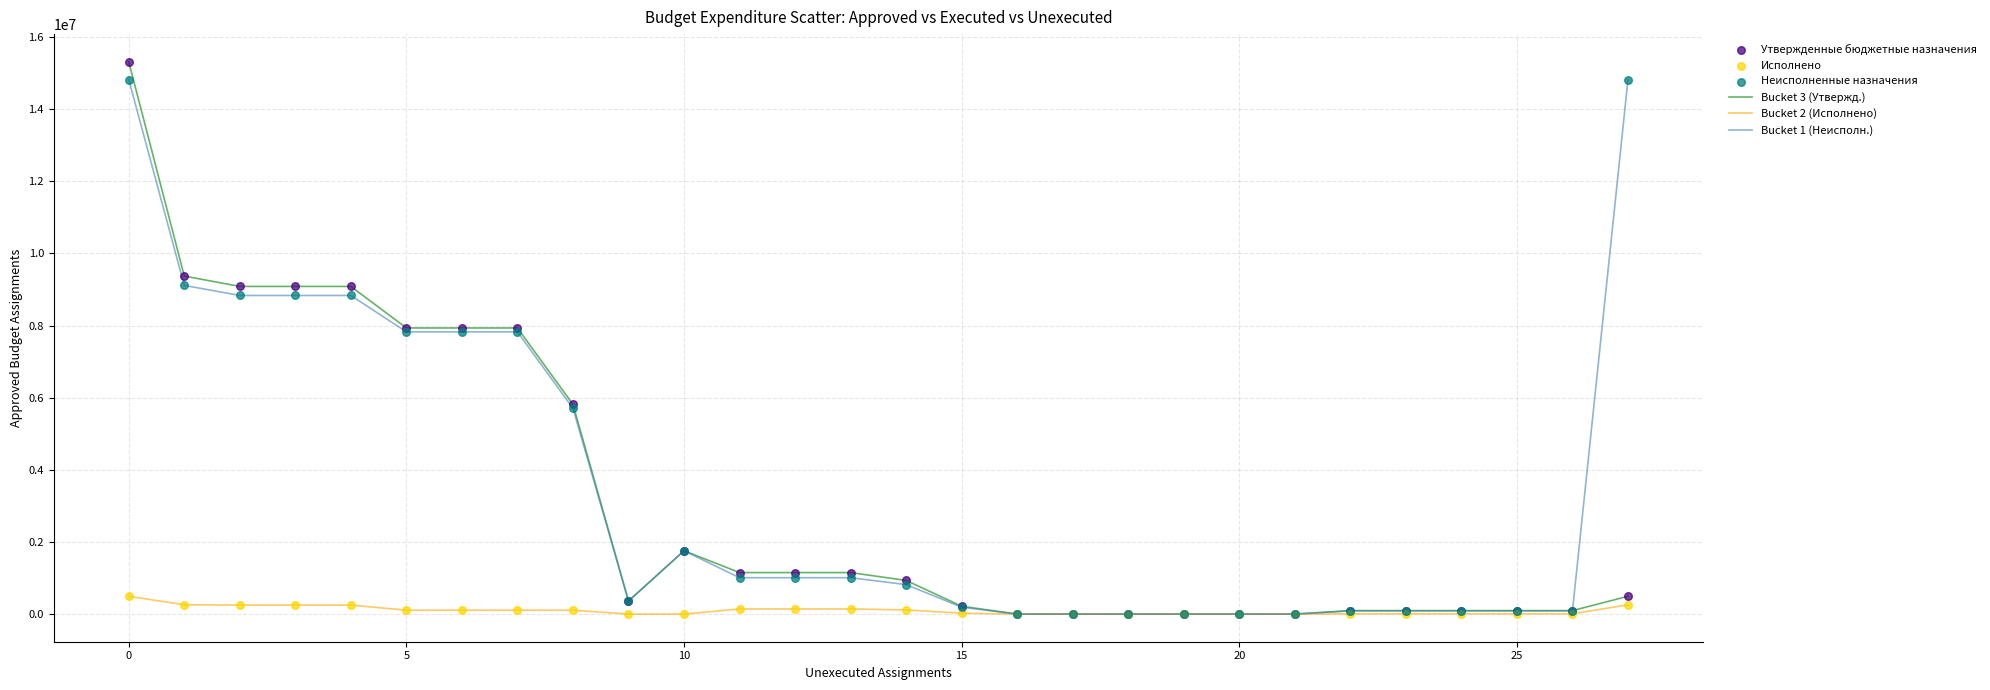

What is the maximum value for Bucket 2 (Исполнено)?

494184.9